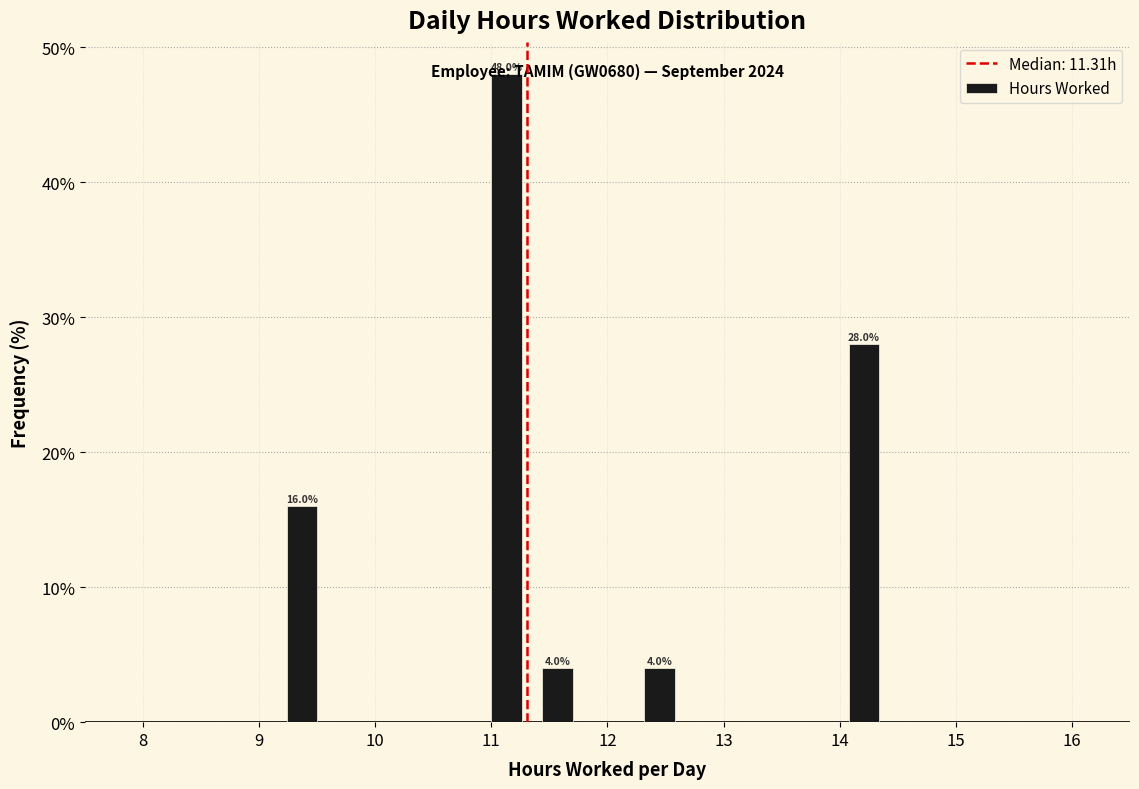

Over which range of the x-axis is the bar tallest?

10.91 to 11.35